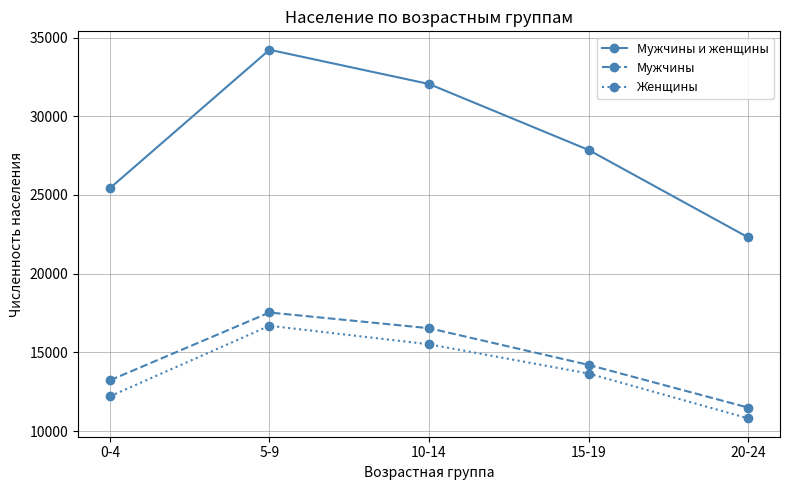

True or false: Женщины and Мужчины intersect in this chart.

False